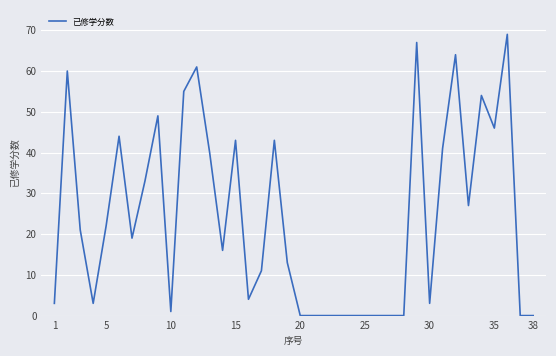

What is the difference between the maximum and minimum values?

69